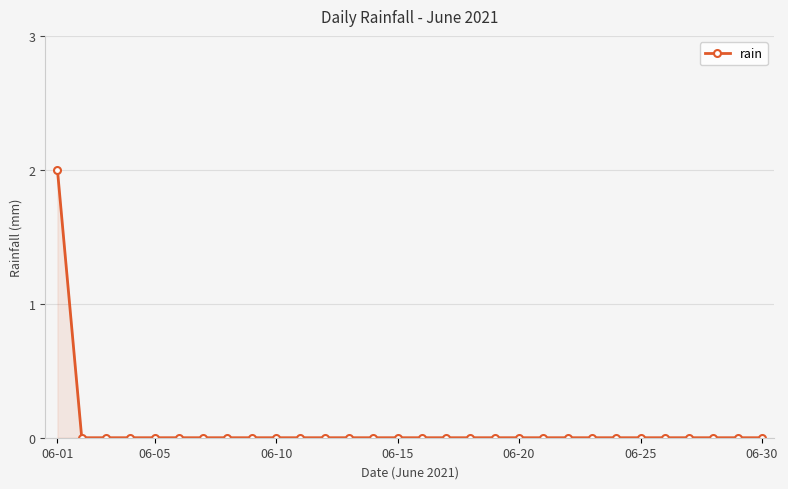

Does the chart have visible grid lines?

Yes